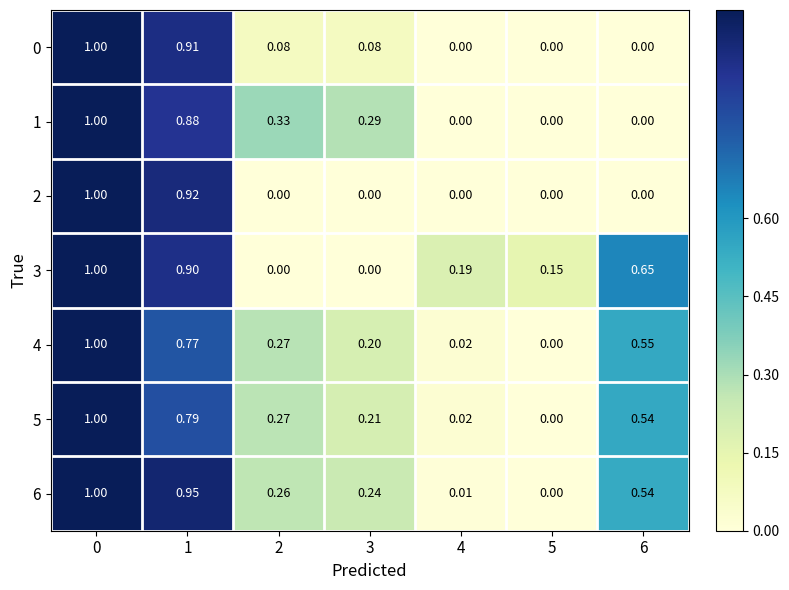

Is the value of 3 at 2 greater than the value of 5 at 2?

No